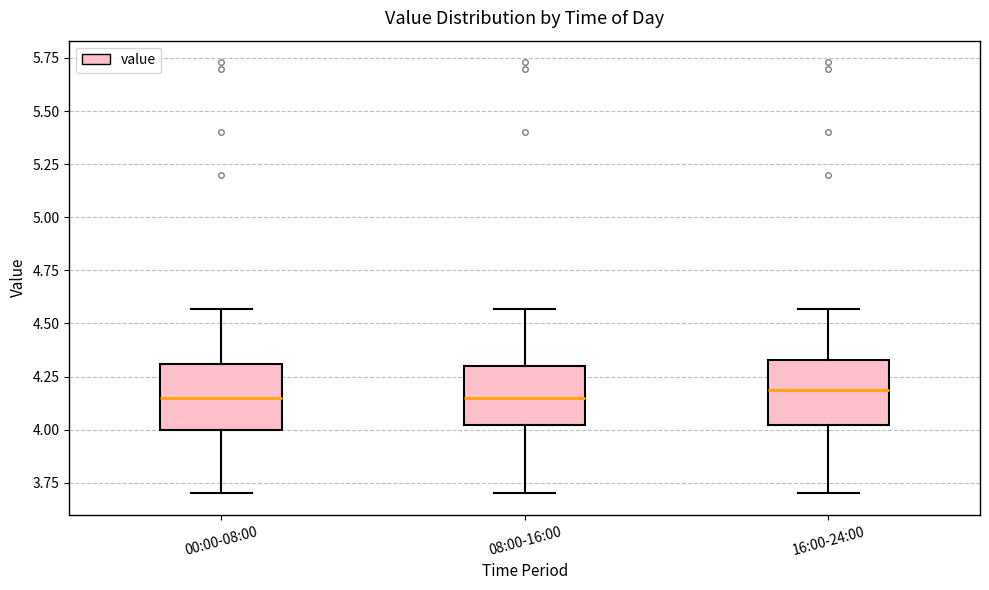

Where does the median line of the box for 00:00-08:00 sit on the y-axis? The values are not printed on the chart, so give them approximately, as read against the axis.

4.15